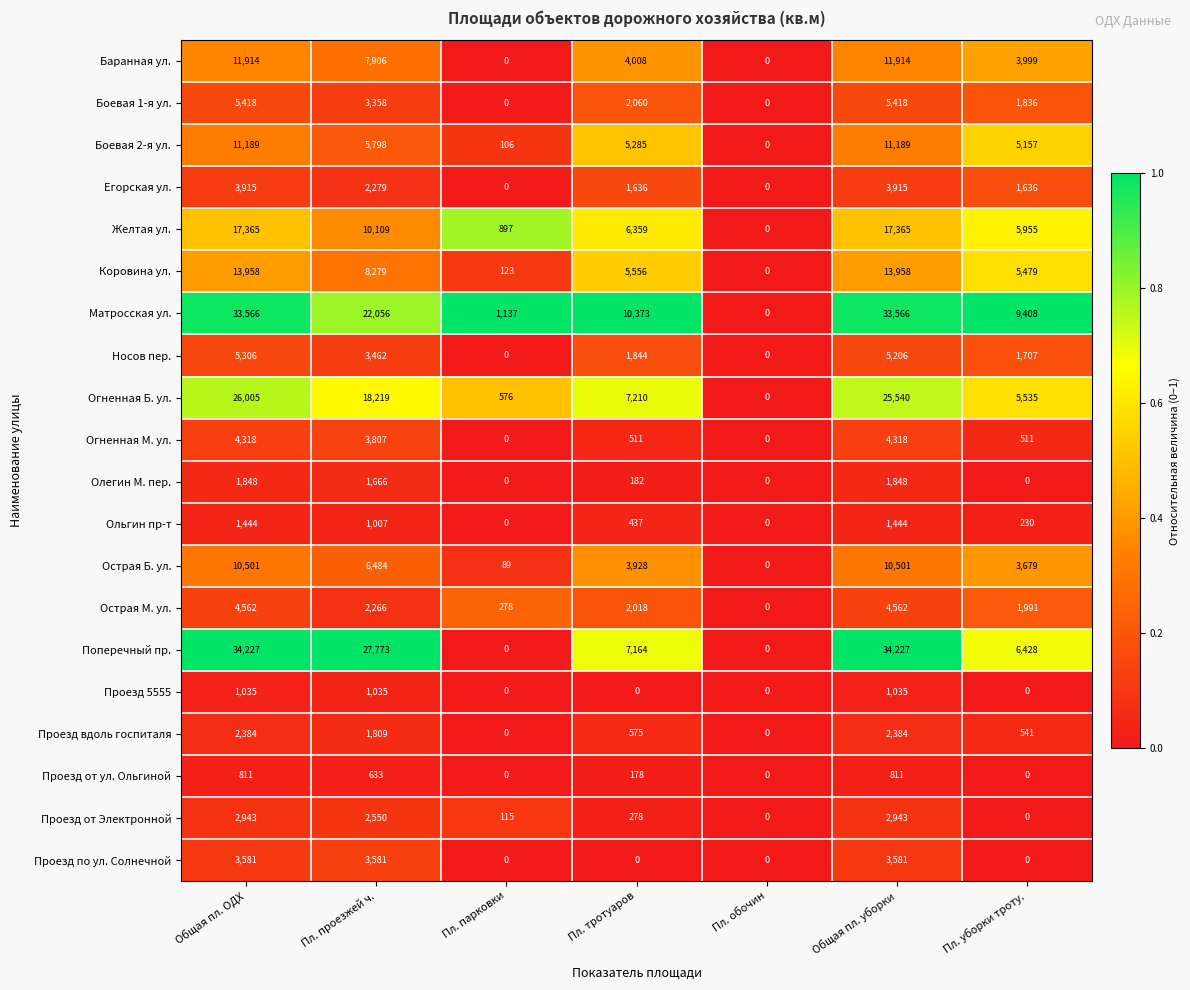

What is the approximate value of Поперечный пр. at Пл. тротуаров?

7164